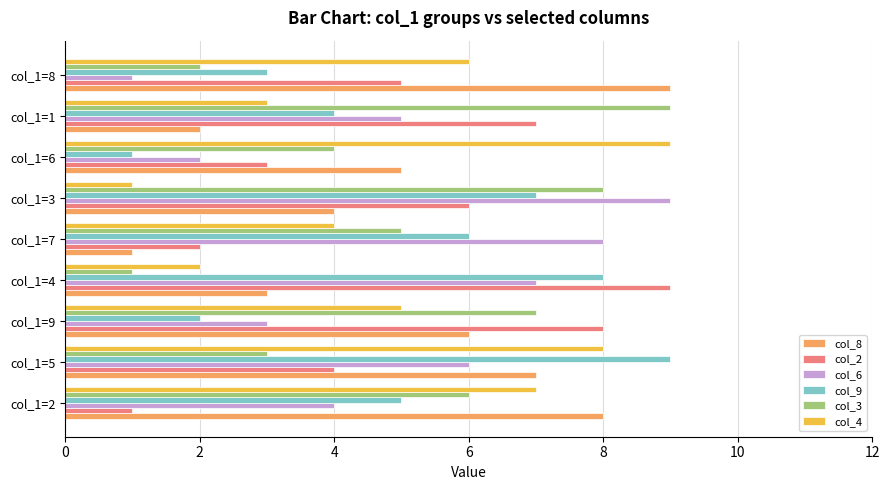

At how many categories does at least one series exceed 2?

9